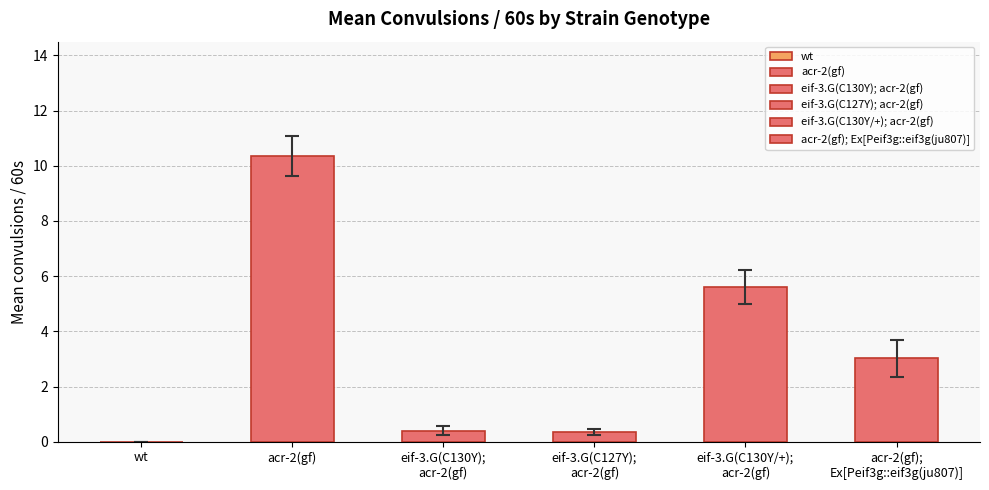

Does the chart contain stacked bars?

No